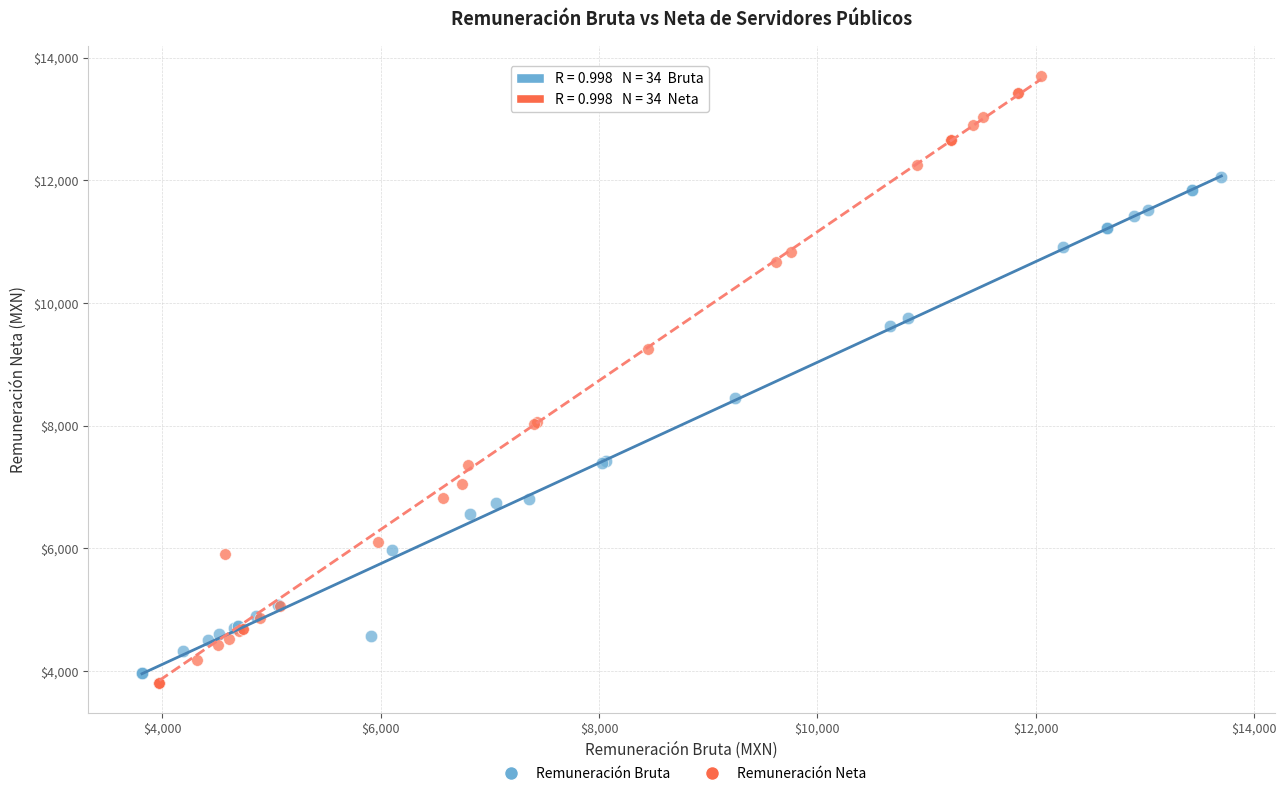

Which series has the largest Y range (max minus min)?

Remuneración Neta